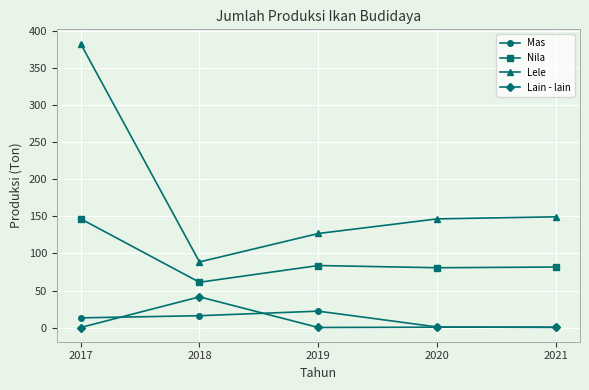

What is the approximate value of Mas at 2020?

0.7